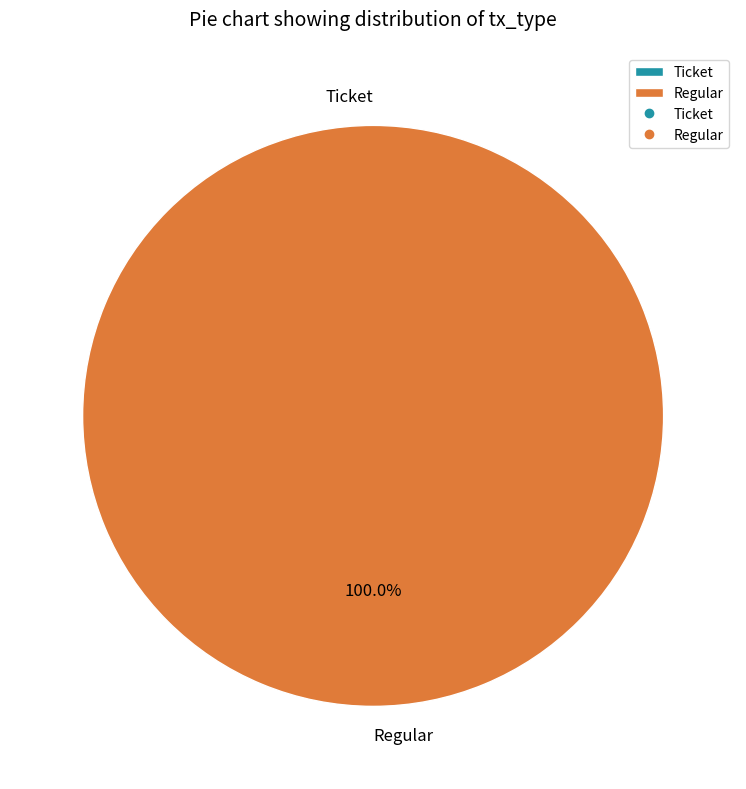

Between Regular and Ticket, which is larger?

Regular